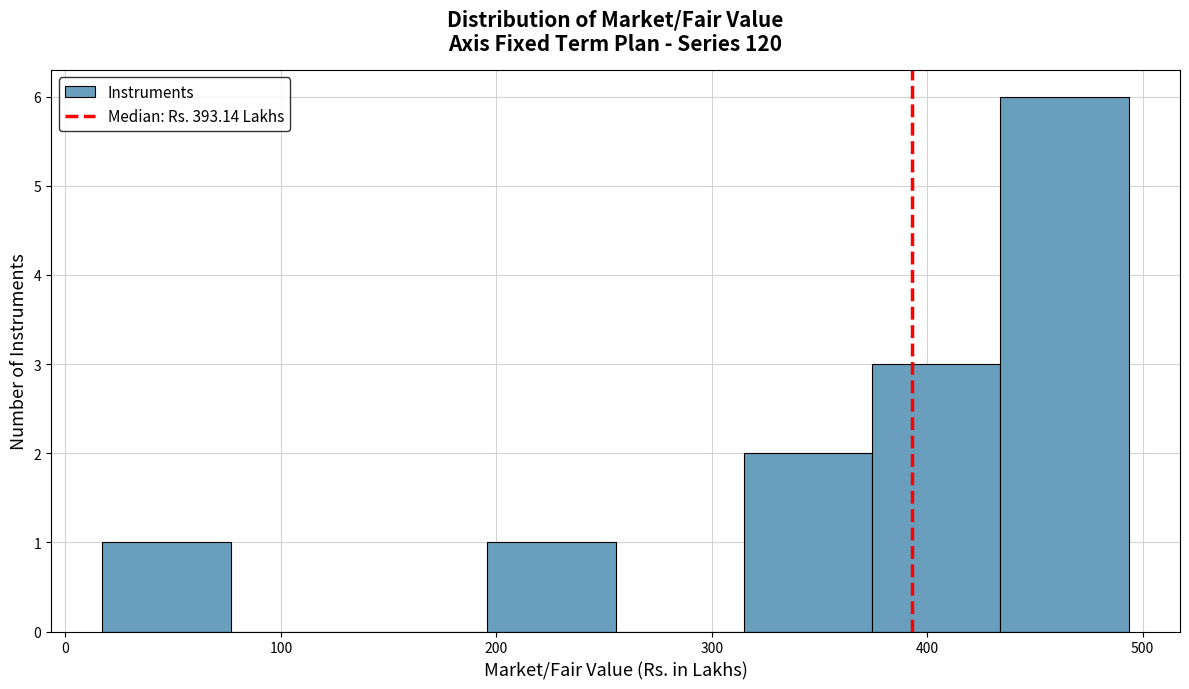

Which range on the x-axis has the tallest bar?

430 to 490